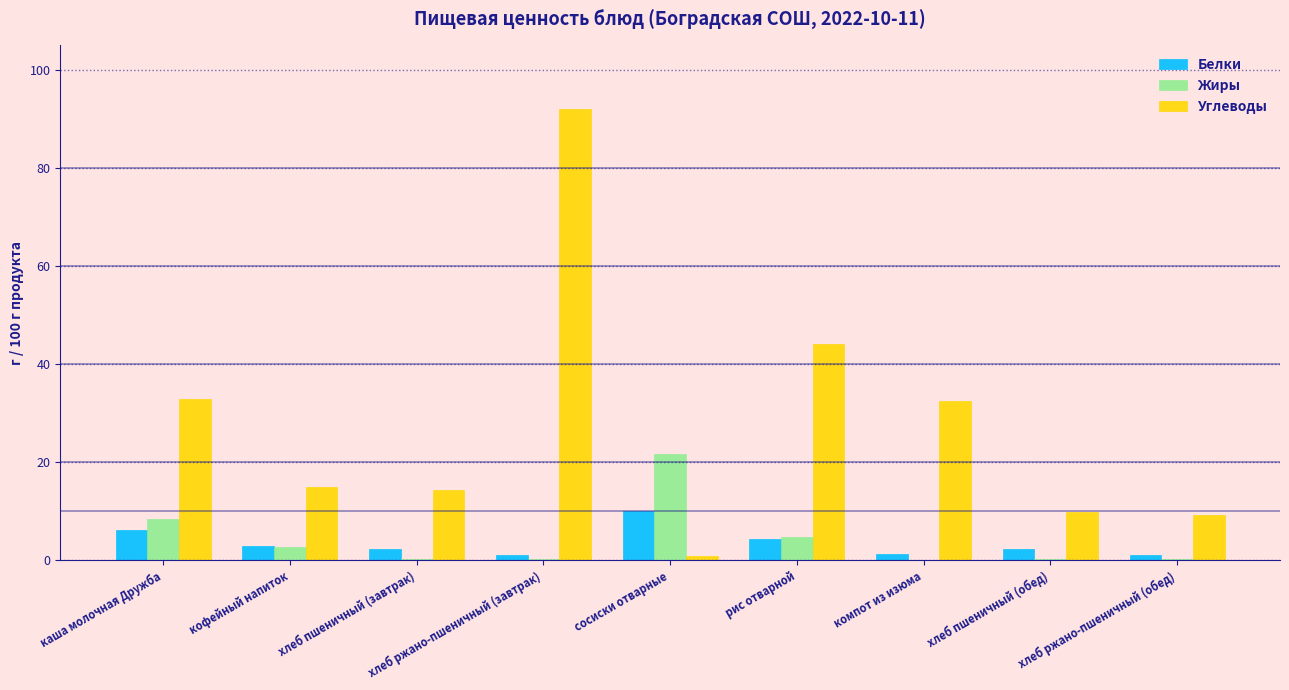

What is the total value across all series at рис отварной?

53.1